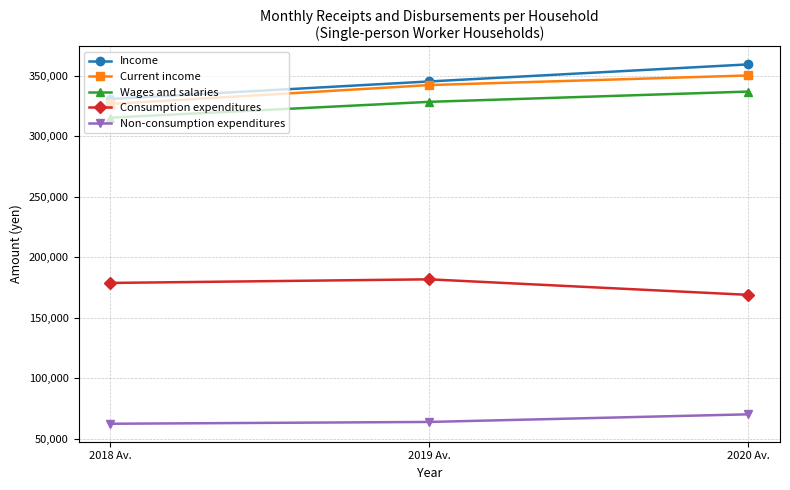

What is the label of the 3rd point from the right?

2018 Av.